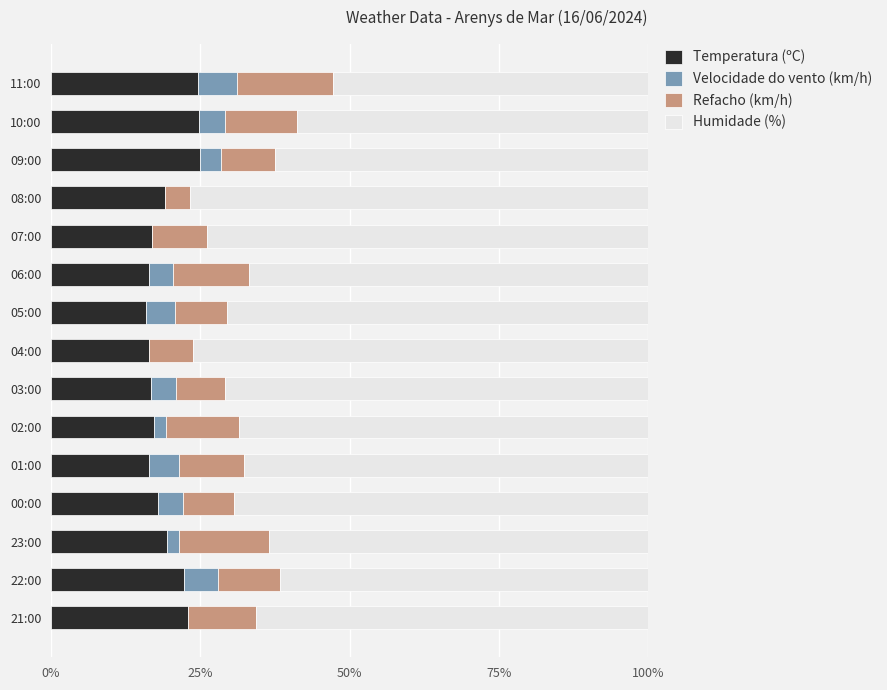

The value of Temperatura (ºC) at 05:00 is 27.8. True or false?

False